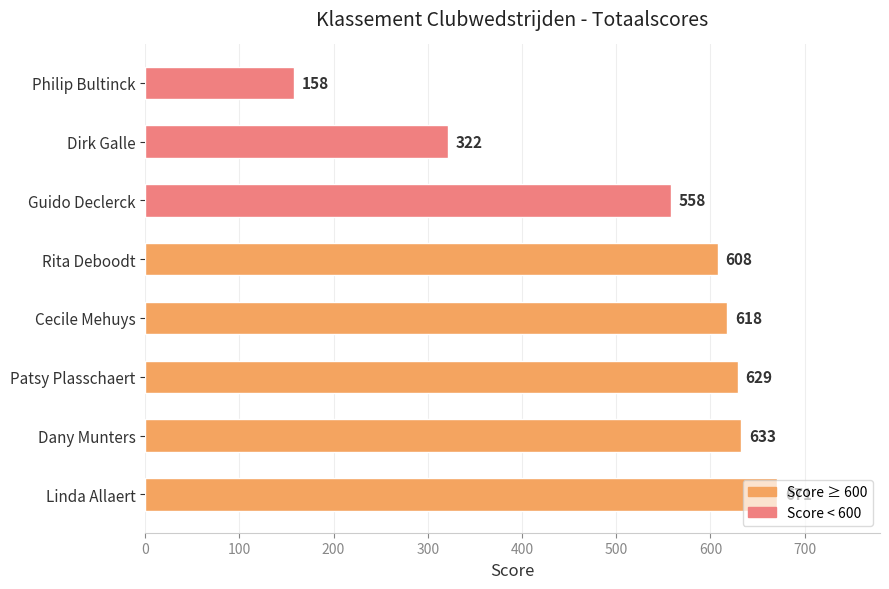

Rank the categories by value from highest to lowest.

Linda Allaert, Dany Munters, Patsy Plasschaert, Cecile Mehuys, Rita Deboodt, Guido Declerck, Dirk Galle, Philip Bultinck